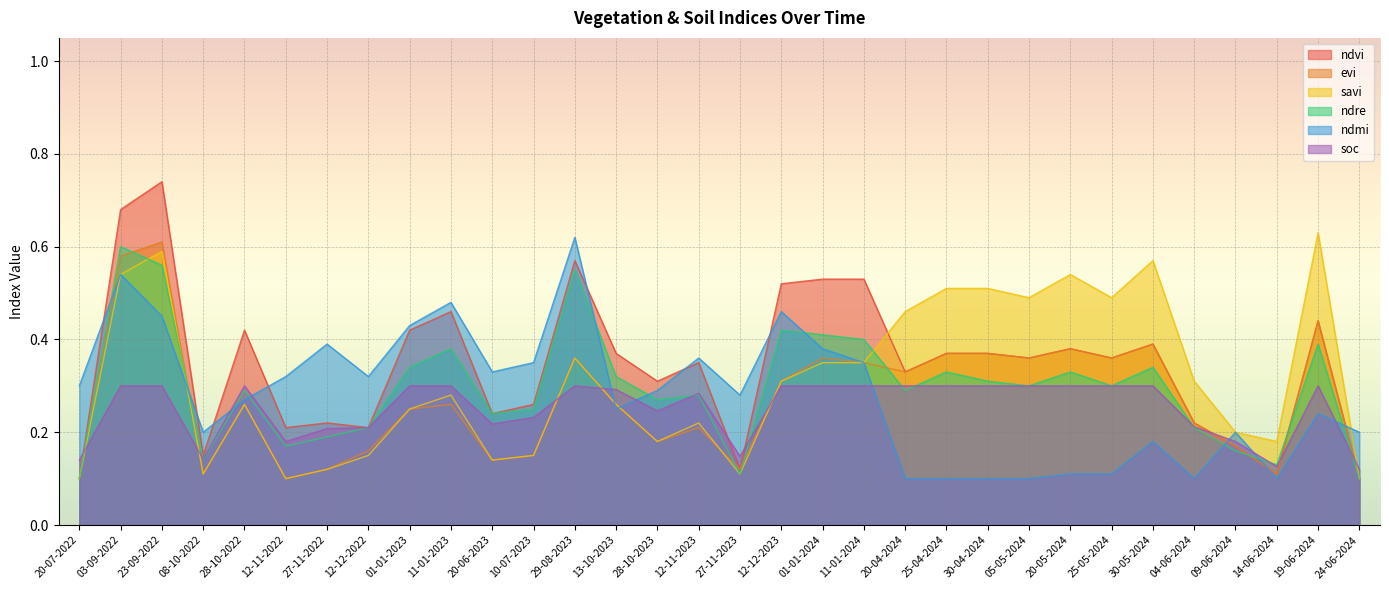

After their last crossing, which series has the higher values: ndmi or savi?

ndmi